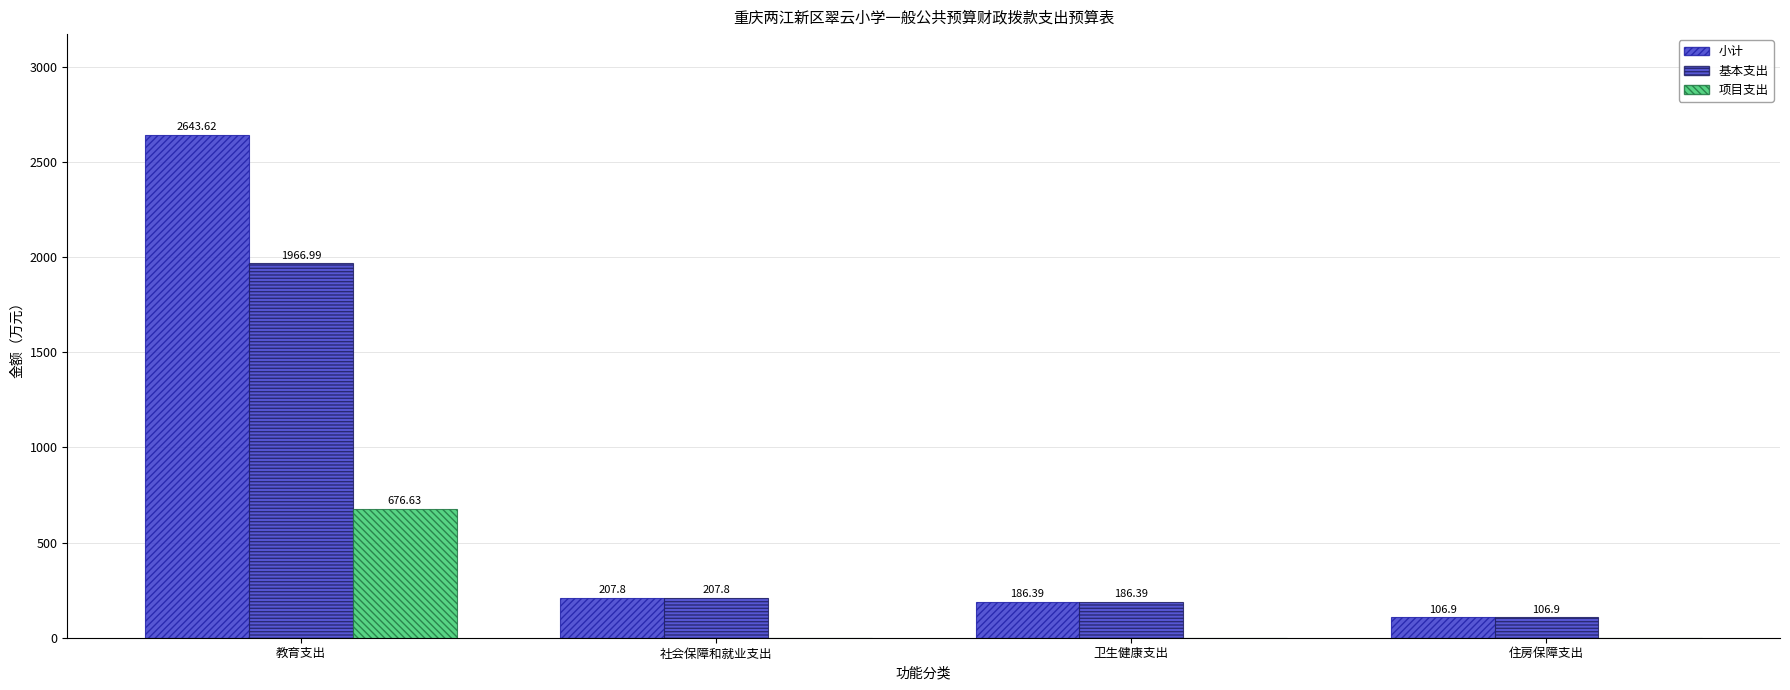

Count the number of data series in this chart.

3